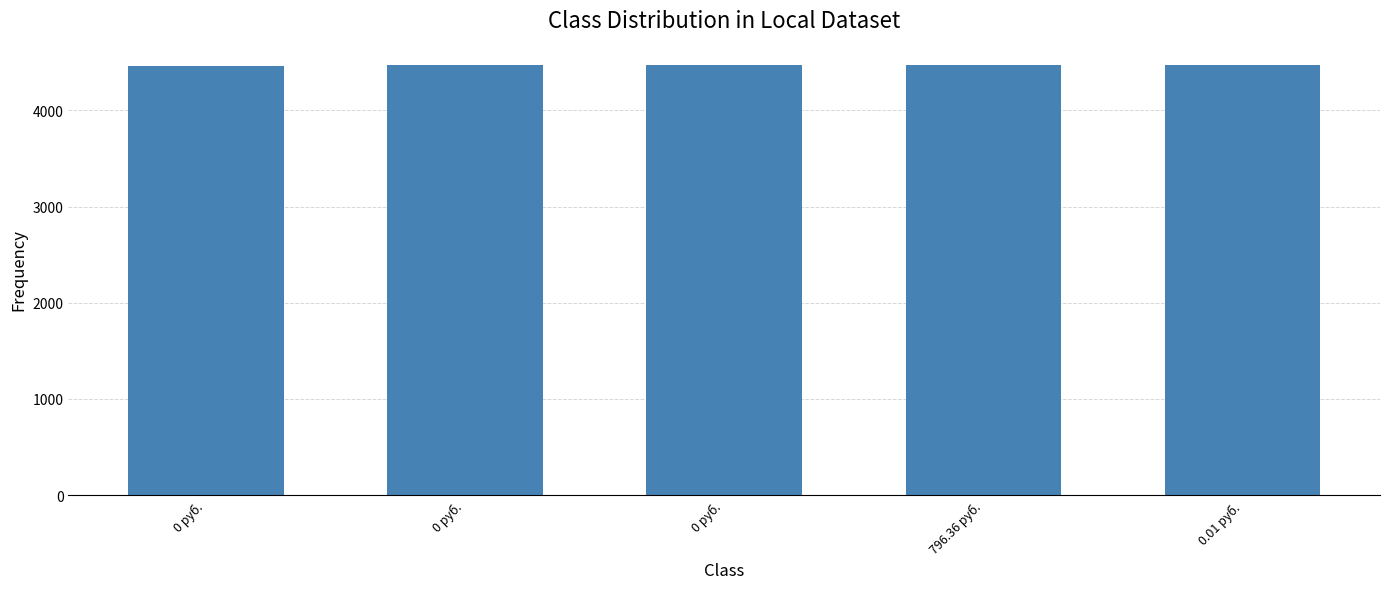

What is the approximate value at 796.36 руб.?

4467